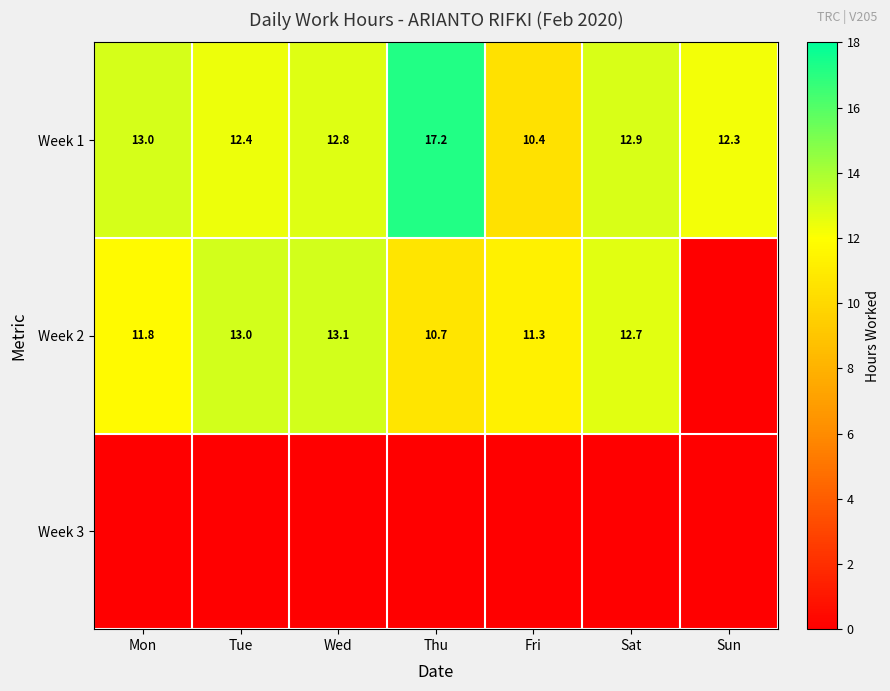

Which category has the highest value in the Week 1 series?

Thu